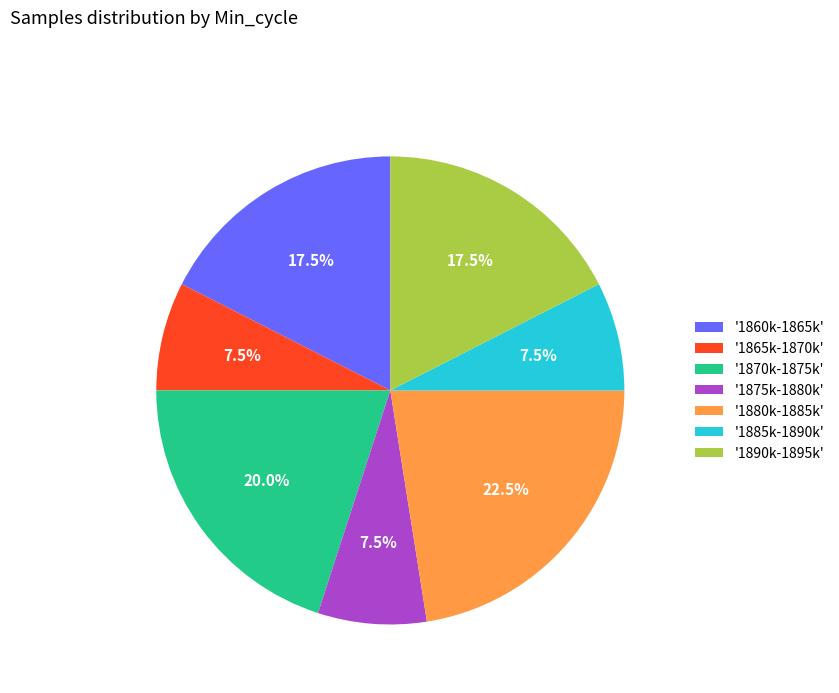

To the nearest percent, what is the average slice percentage?

14%